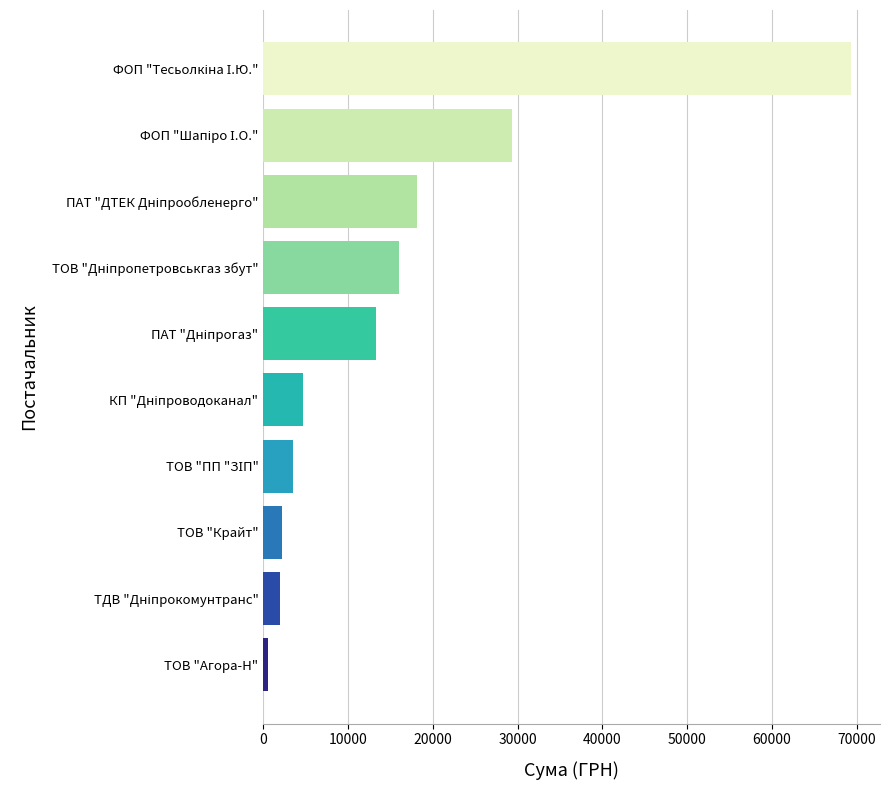

What is the difference between the second highest and minimum values?

28797.5